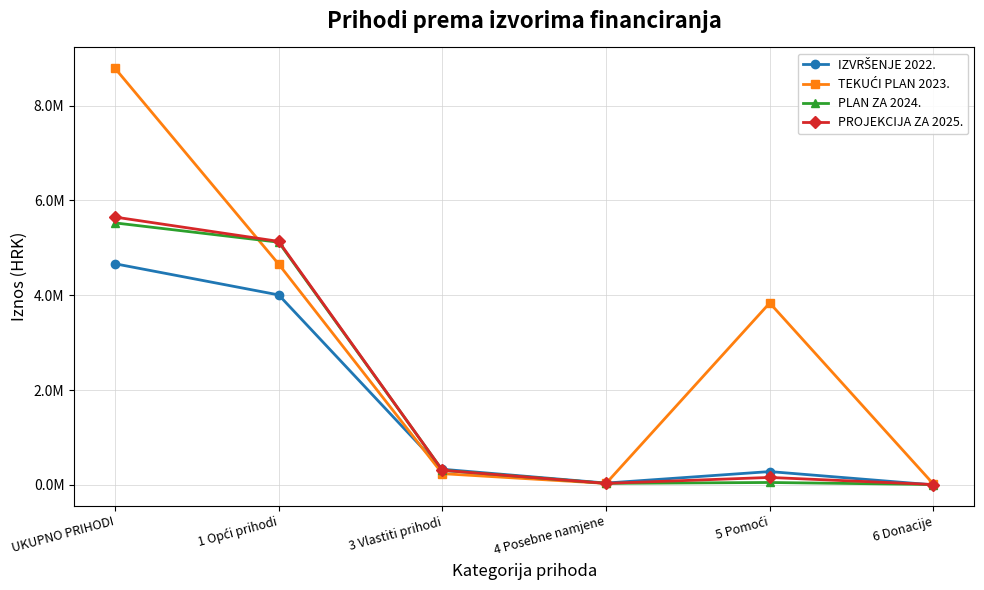

What is the spread (max minus min) of values at UKUPNO PRIHODI?

4121685.0